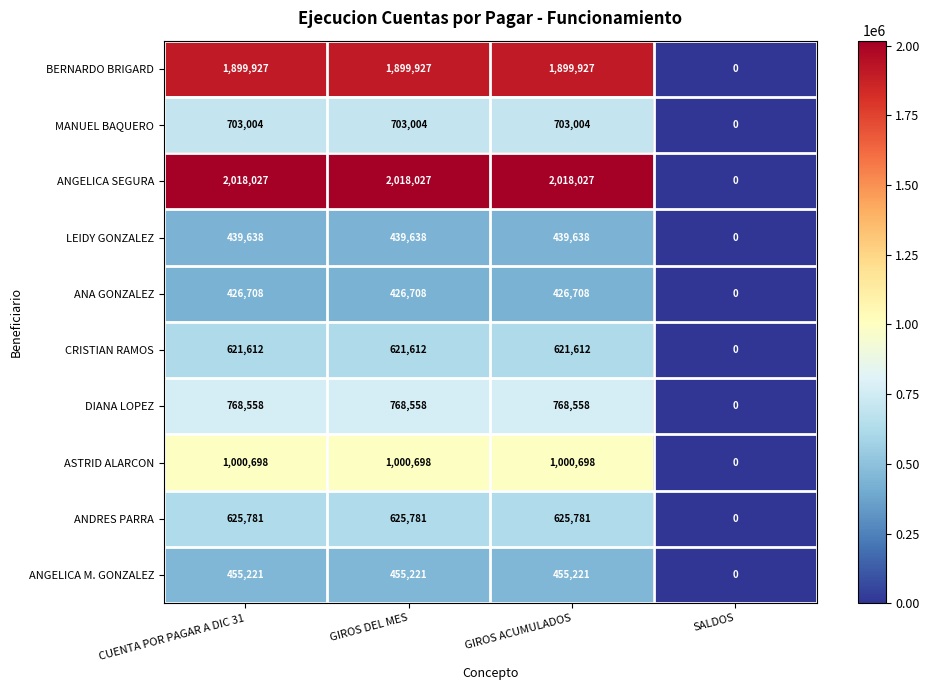

At GIROS ACUMULADOS, list the series in order from largest to smallest.

ANGELICA SEGURA, BERNARDO BRIGARD, ASTRID ALARCON, DIANA LOPEZ, MANUEL BAQUERO, ANDRES PARRA, CRISTIAN RAMOS, ANGELICA M. GONZALEZ, LEIDY GONZALEZ, ANA GONZALEZ